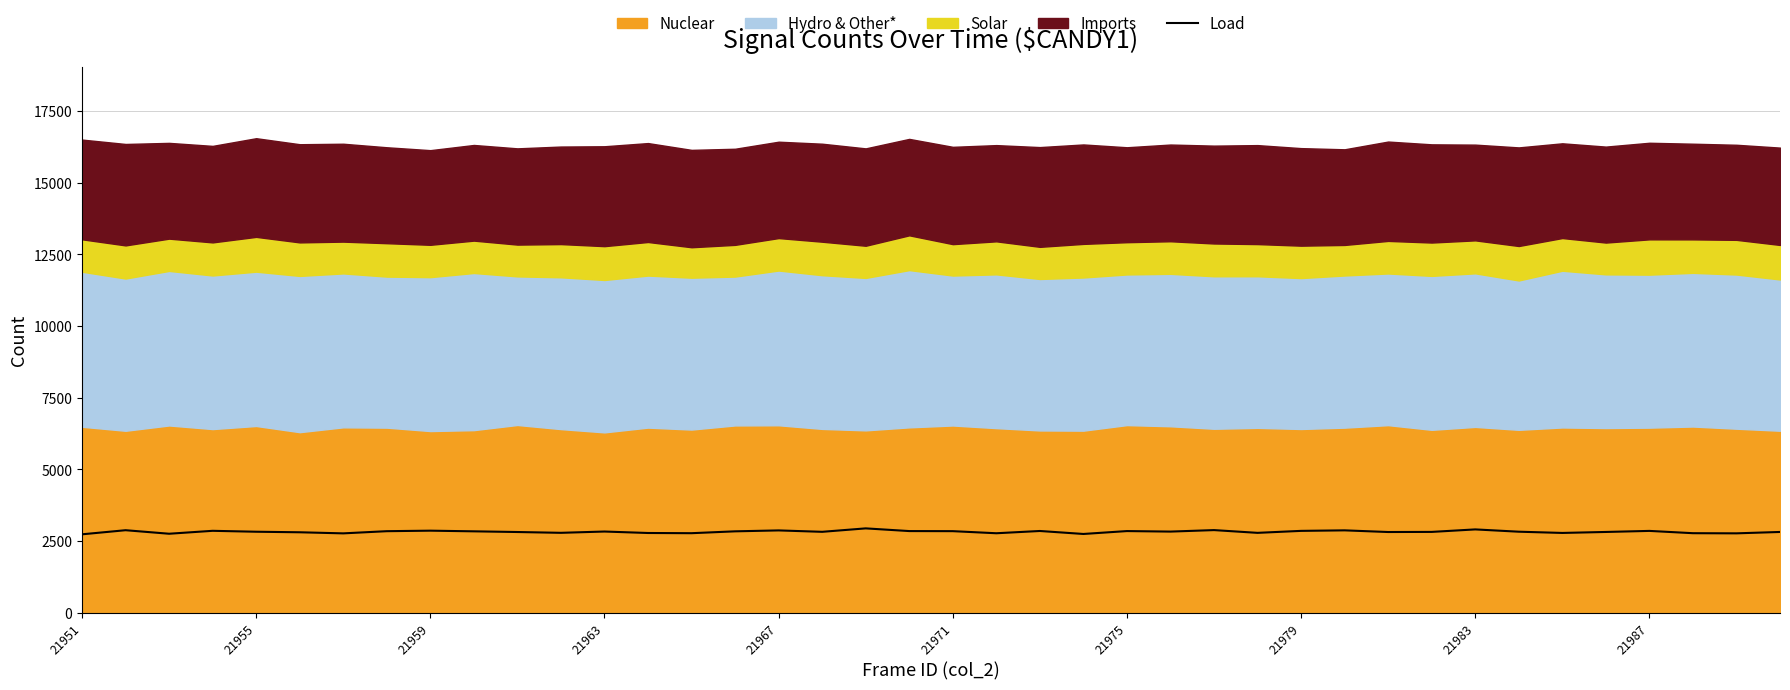

The value of Load at 21987 is 1501. True or false?

False